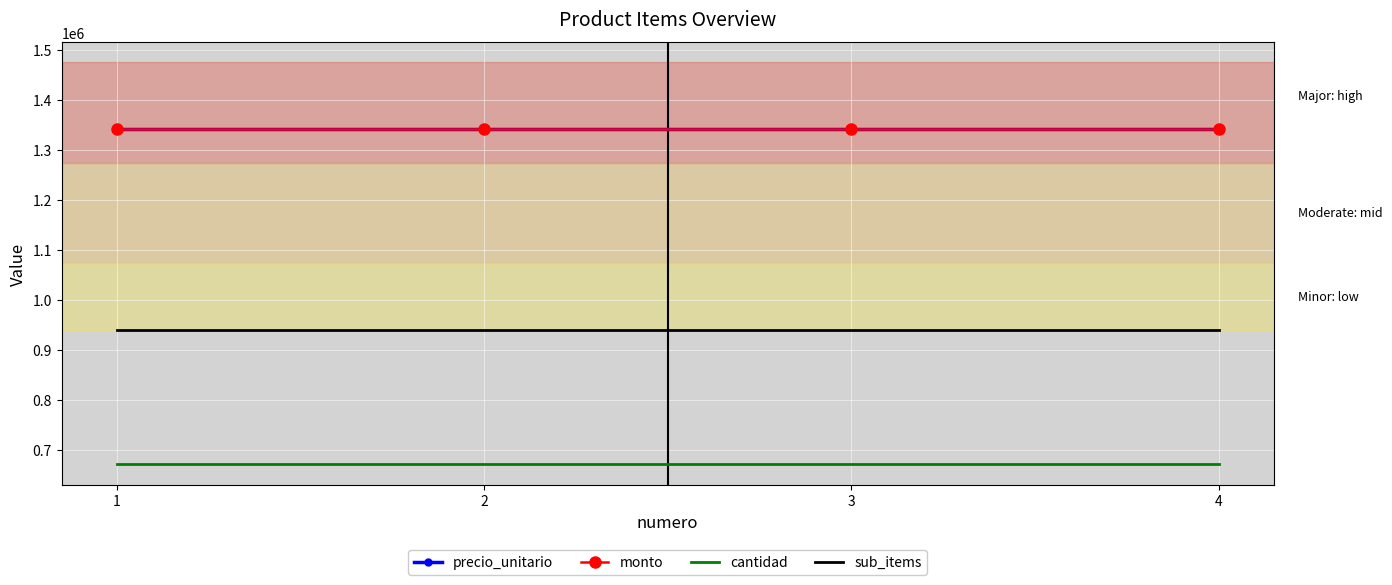

What is the approximate value of sub_items at 4?

939165.5